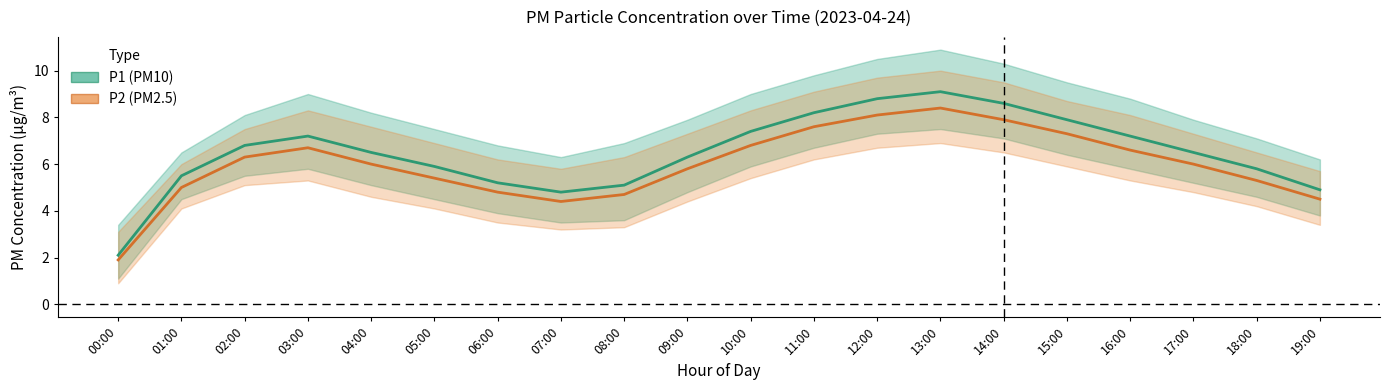

What position from the right is 16:00?

4